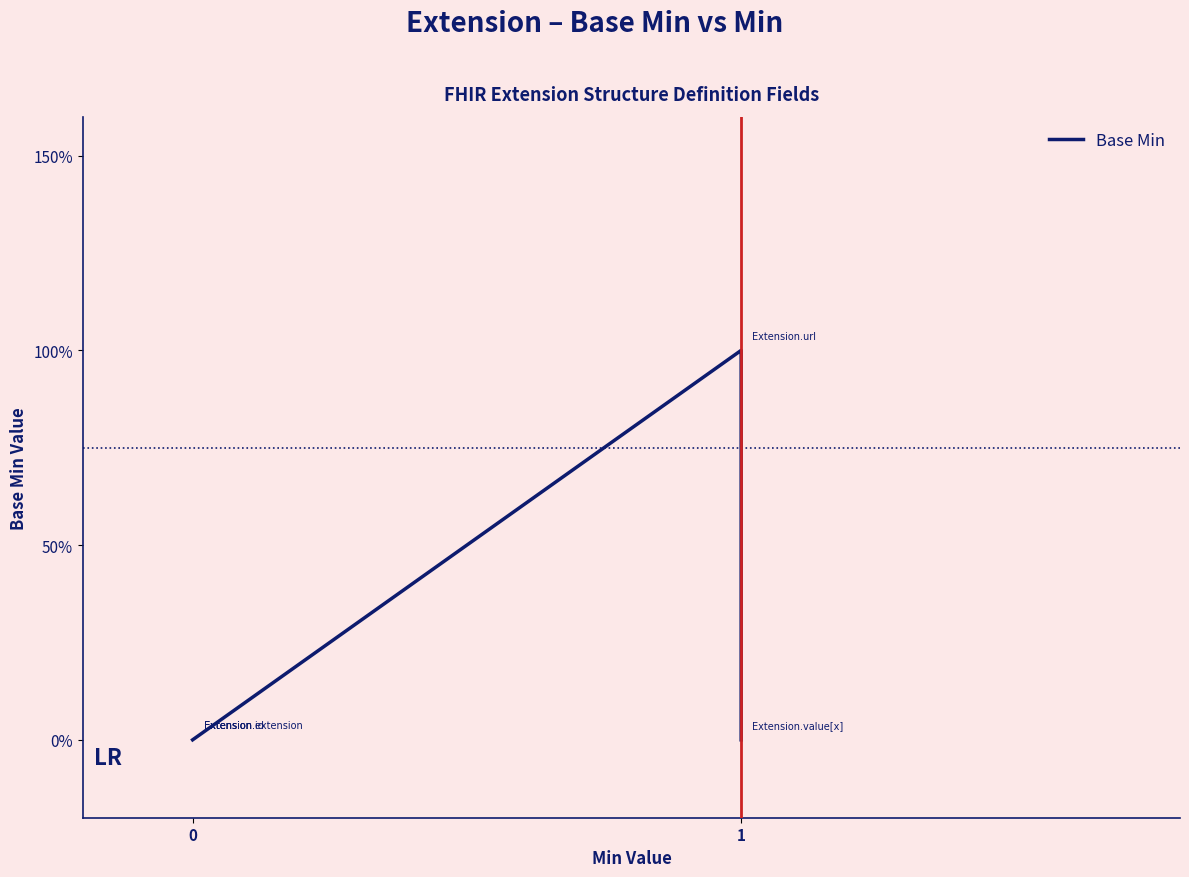

Does the chart have visible grid lines?

No